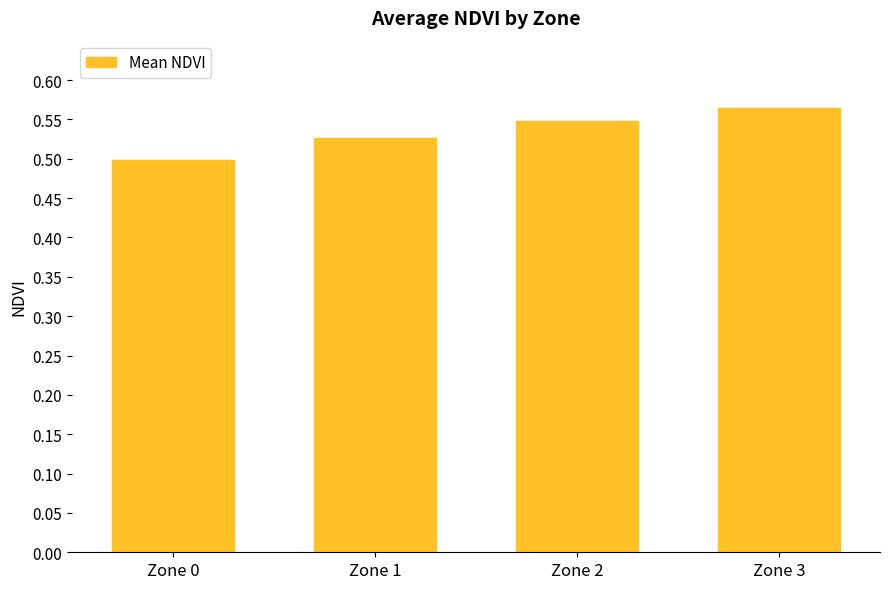

Between Zone 1 and Zone 2, which is larger?

Zone 2